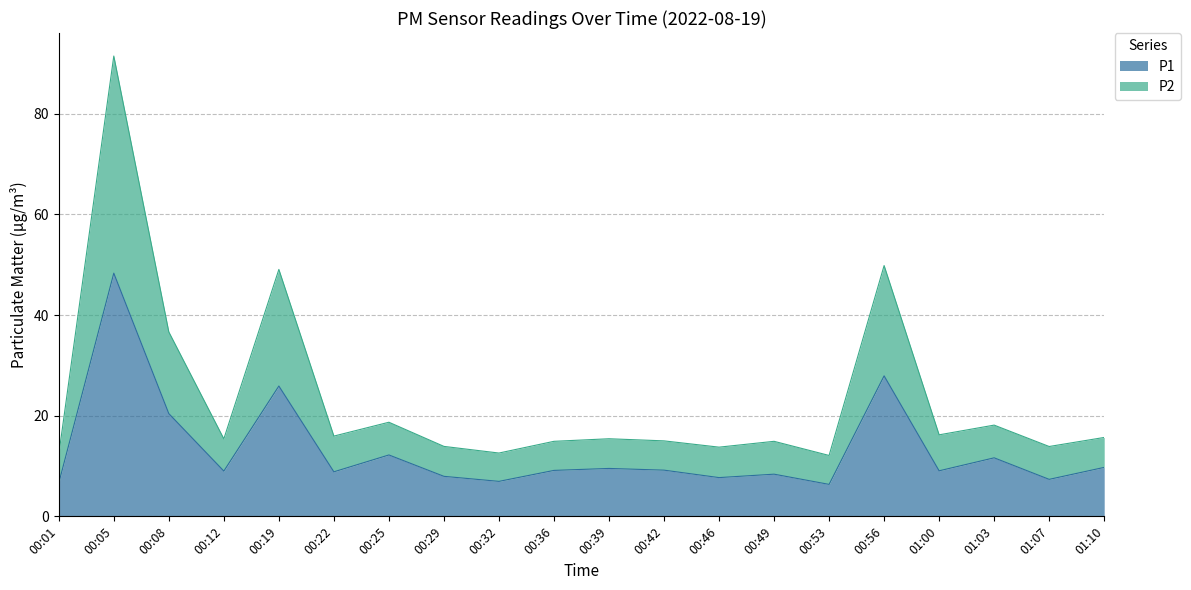

At 00:05, list the series in order from smallest to largest.

P1, P2